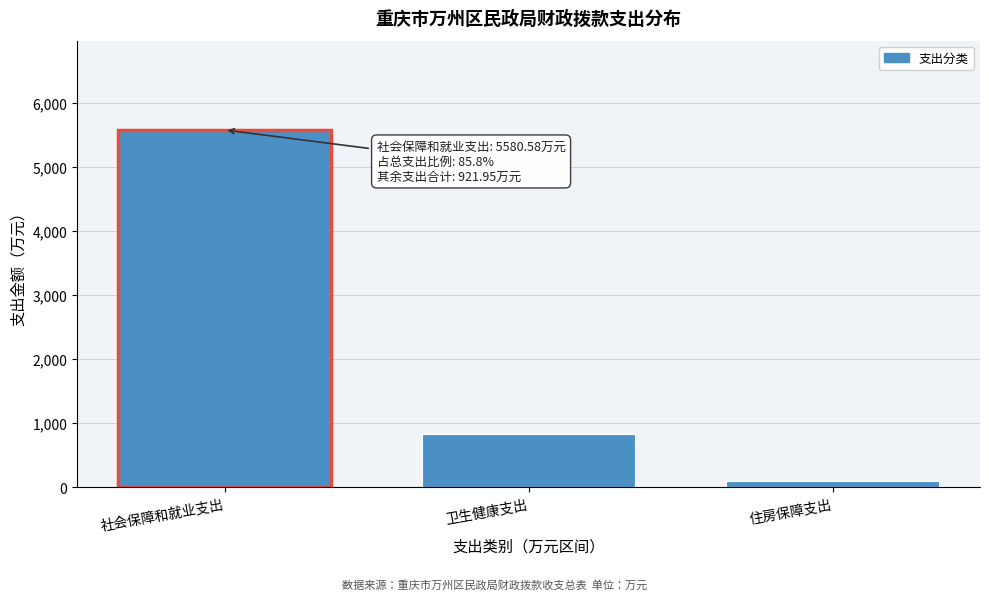

Reading left to right, what are all the values shown in this chart?

5580.6	827.5	94.5